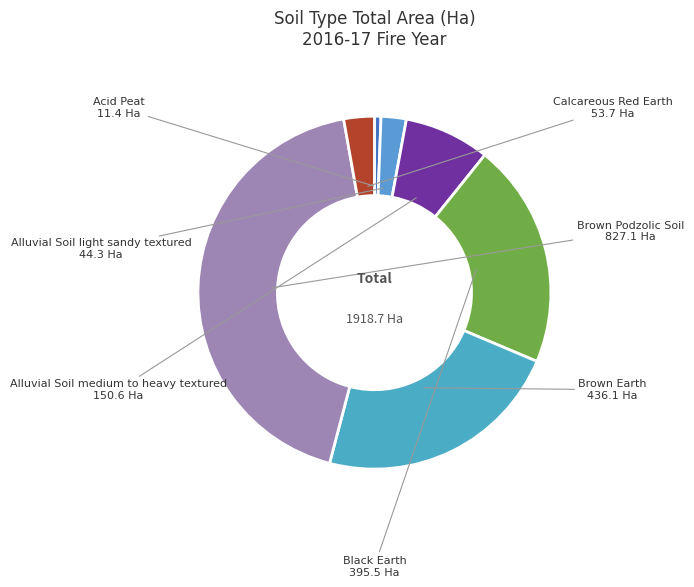

Which slice is the smallest?

Acid Peat